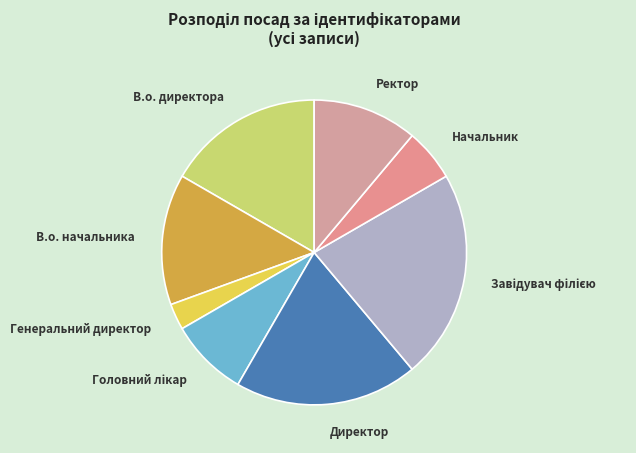

How many segments does this pie chart have?

8